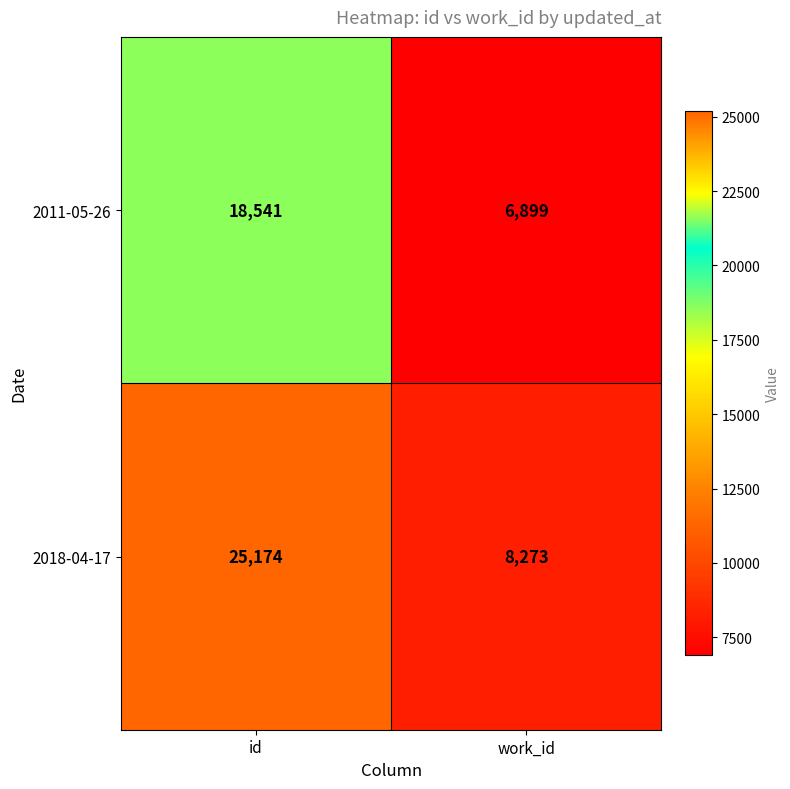

What is the total value across all series at work_id?

15172